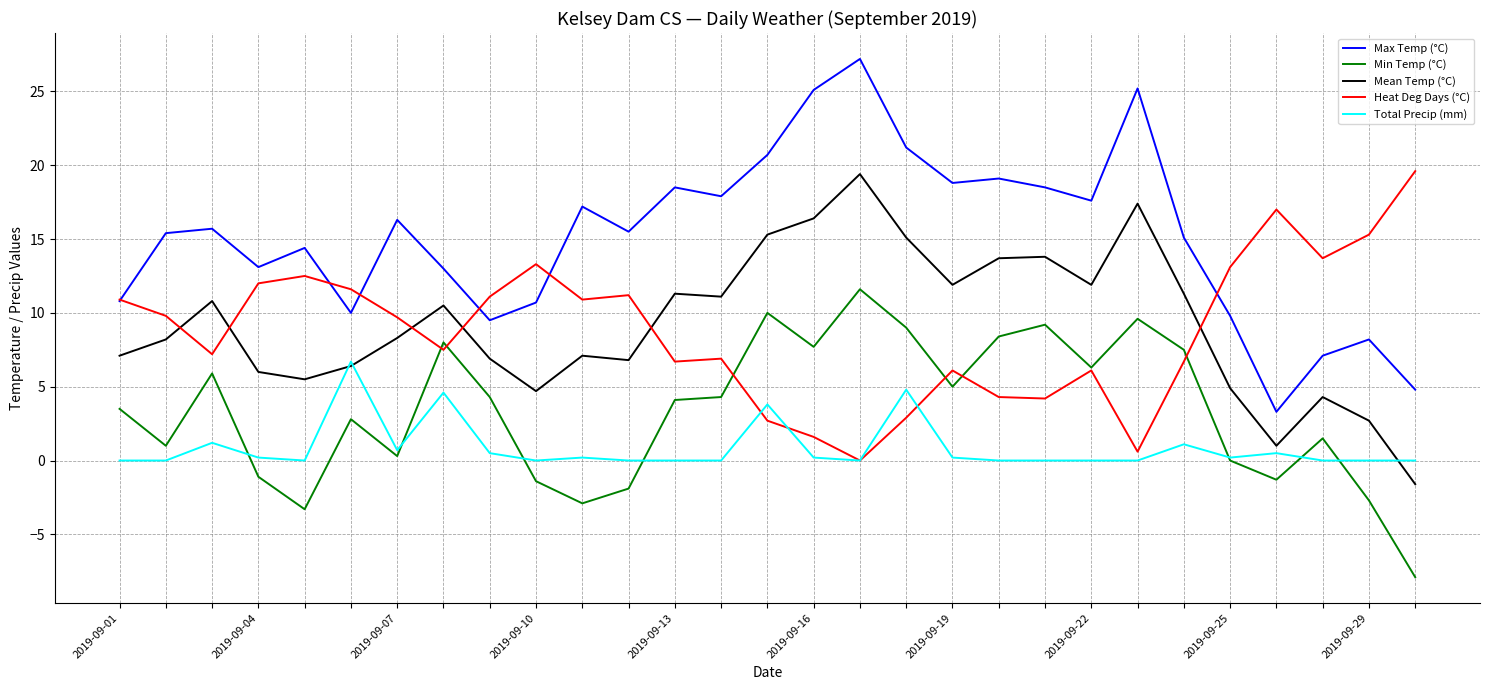

What is the minimum value shown in the chart?

-7.9